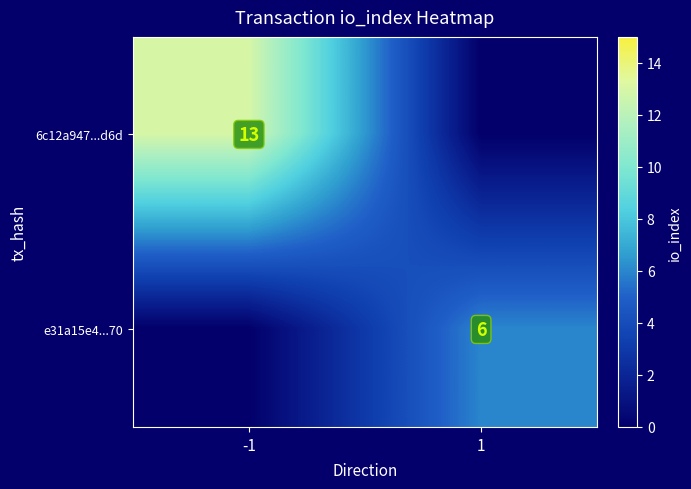

True or false: e31a15e4...70 has a value of 6 at 1.

True